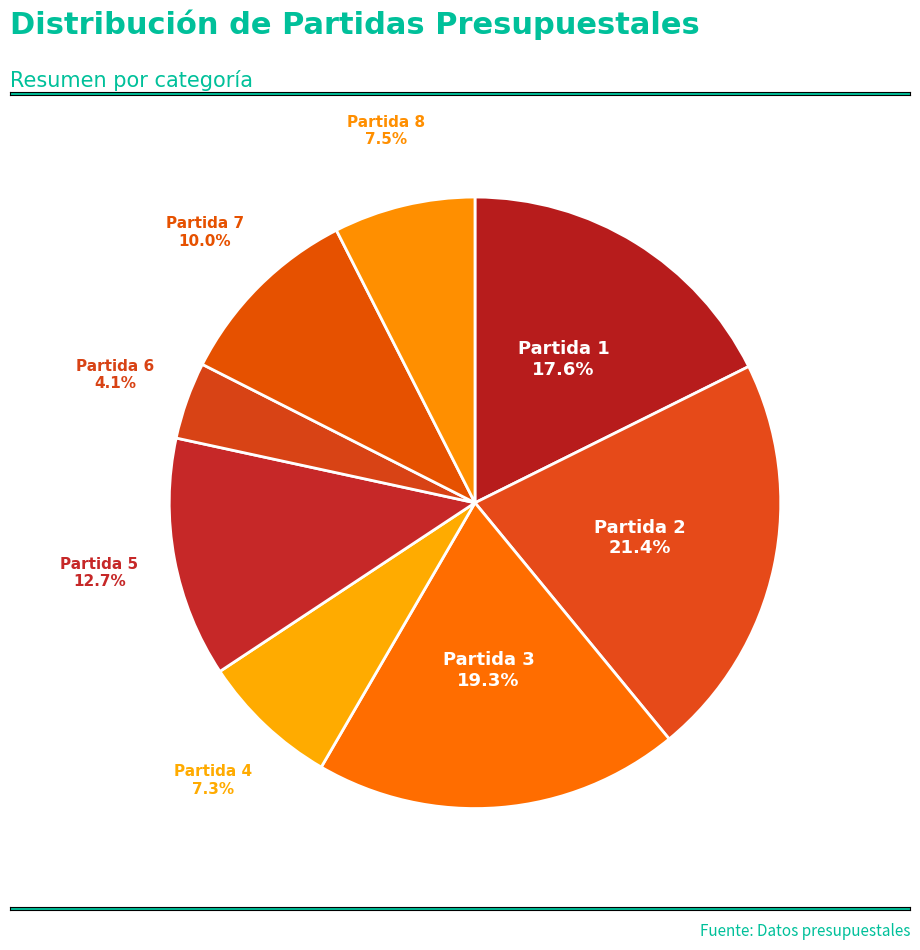

How many slices are in this pie chart?

8